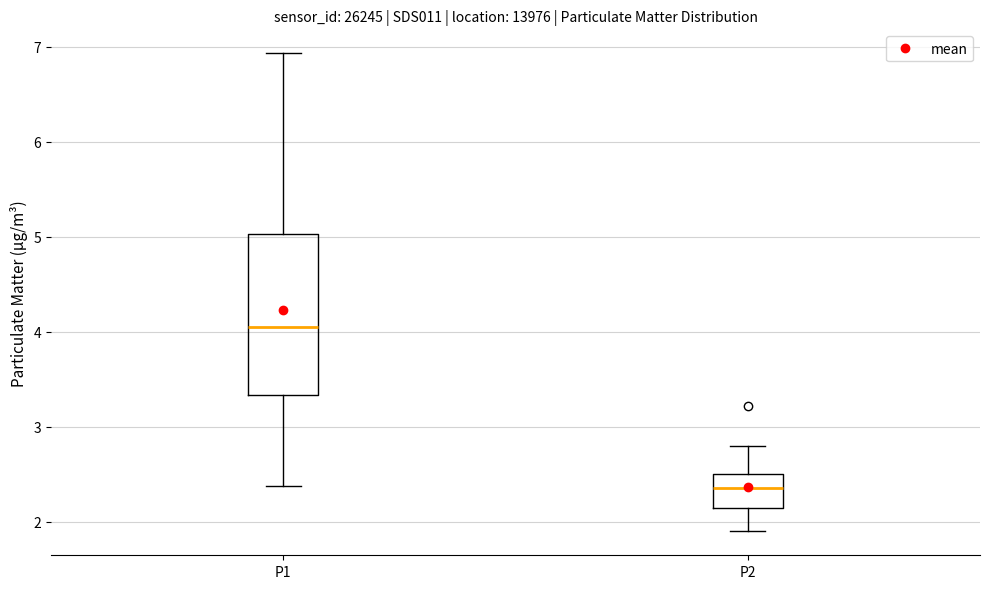

Where does the median line of the box for P1 sit on the y-axis? The values are not printed on the chart, so give them approximately, as read against the axis.

4.1